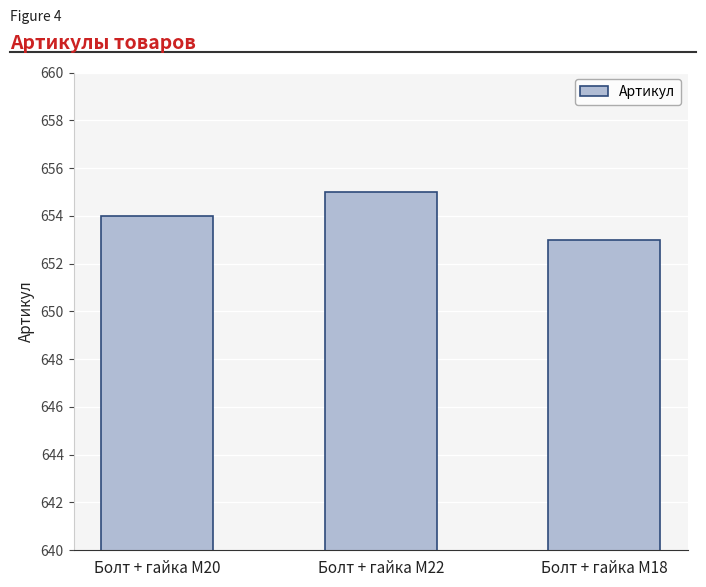

List the labels in order of value, smallest first.

Болт + гайка M18, Болт + гайка M20, Болт + гайка M22